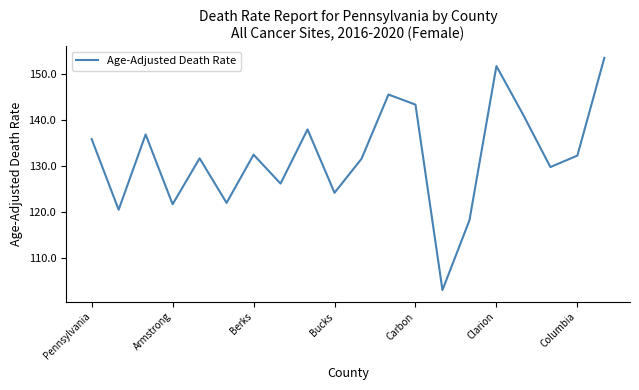

How many lines are shown in the chart?

1